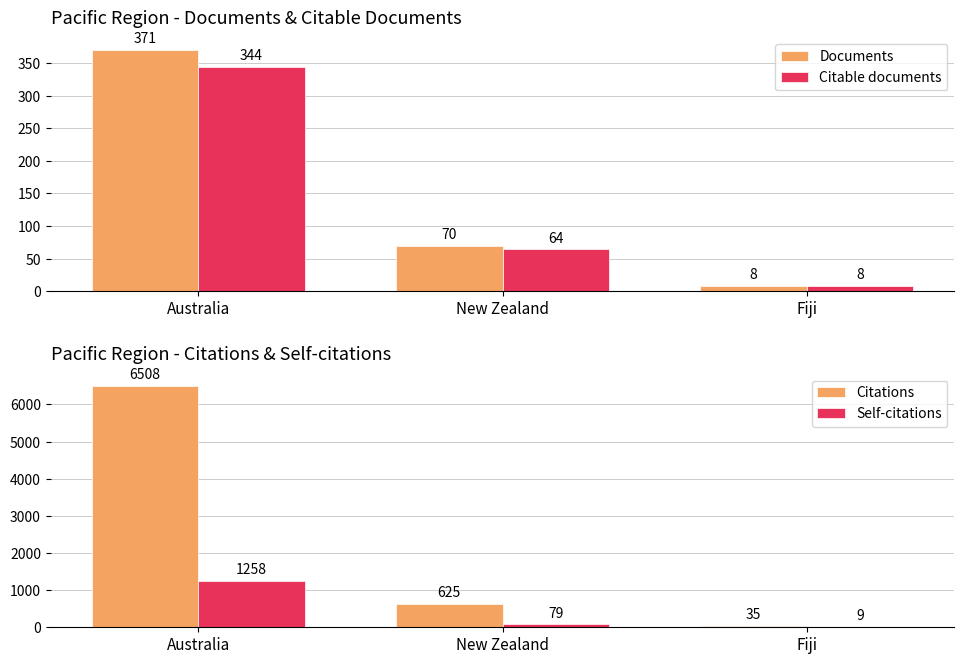

Reading left to right, extract all data points from this chart.

Documents: 371	70	8
Citable documents: 344	64	8
Citations: 6508	625	35
Self-citations: 1258	79	9